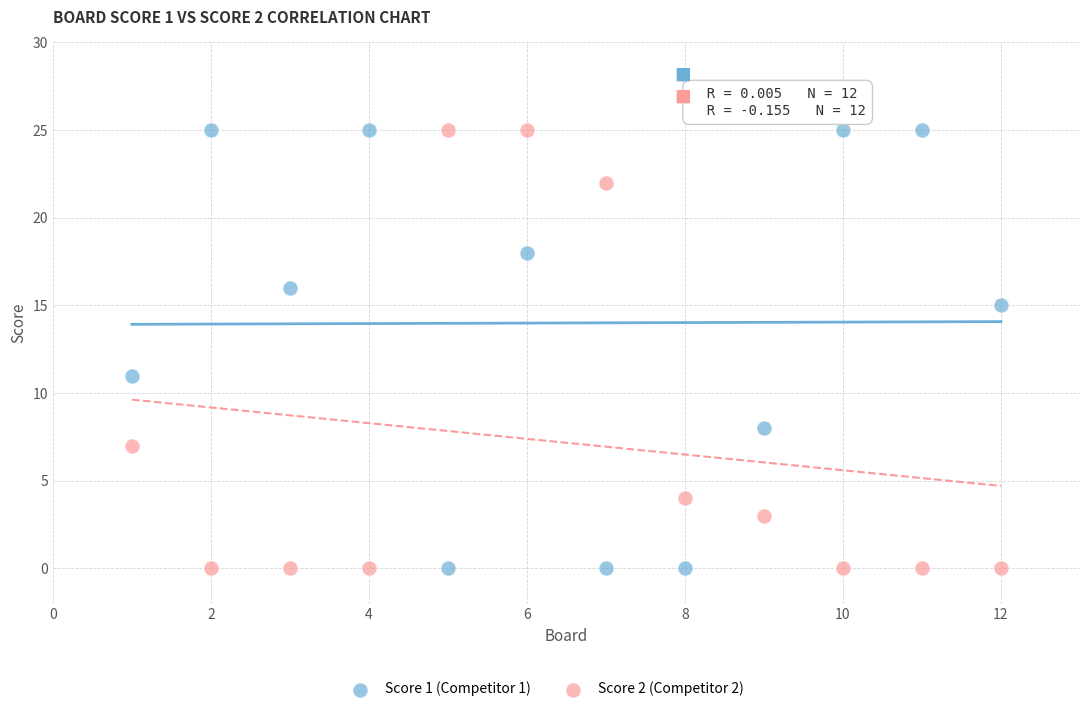

Across all data points, what is the range of Y values (max minus min)?

25